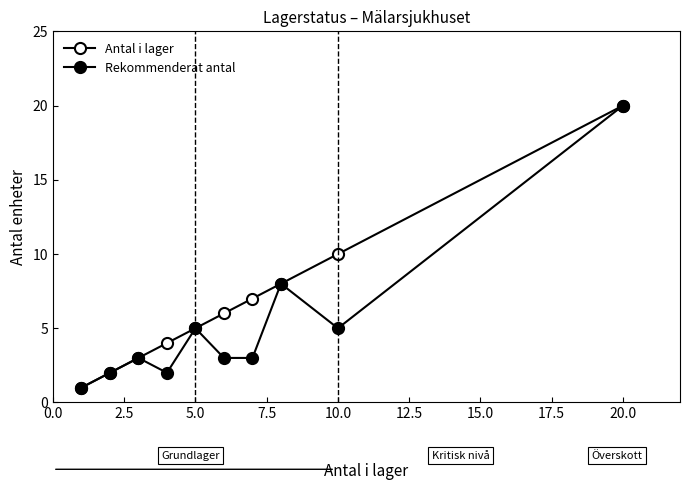

Does the chart have visible grid lines?

No